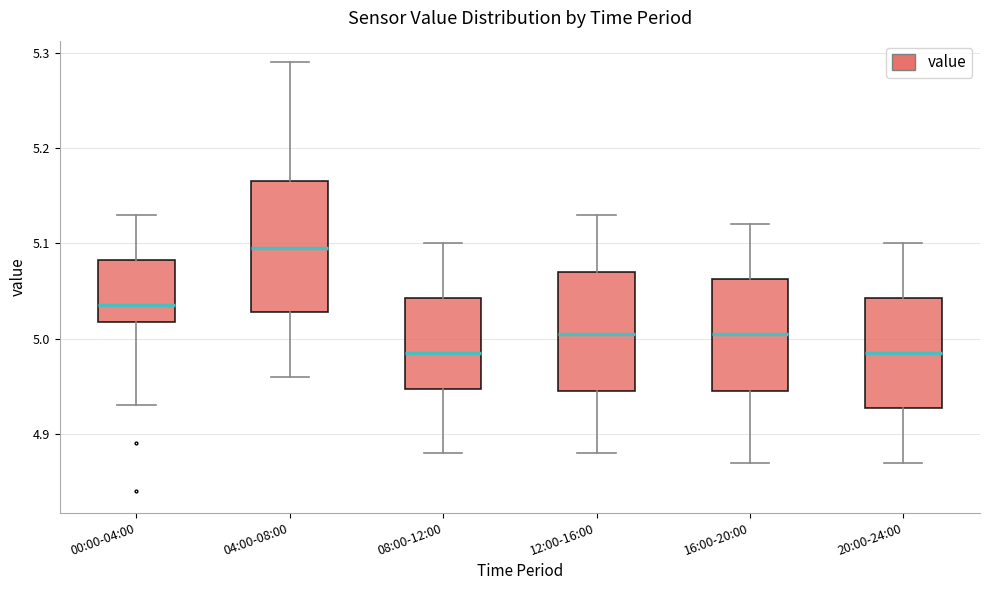

Reading left to right, transcribe this box plot: for each box, give where its median line is, the range the box spans, and where its two whiskers end, as read against the y-axis. The values are not printed on the chart, so give them approximately, as read against the axis.

00:00-04:00: median 5.04, box 5.02 to 5.08, whiskers 4.93 to 5.13
04:00-08:00: median 5.10, box 5.03 to 5.17, whiskers 4.96 to 5.29
08:00-12:00: median 4.99, box 4.95 to 5.04, whiskers 4.88 to 5.10
12:00-16:00: median 5.01, box 4.95 to 5.07, whiskers 4.88 to 5.13
16:00-20:00: median 5.01, box 4.95 to 5.06, whiskers 4.87 to 5.12
20:00-24:00: median 4.99, box 4.93 to 5.04, whiskers 4.87 to 5.10